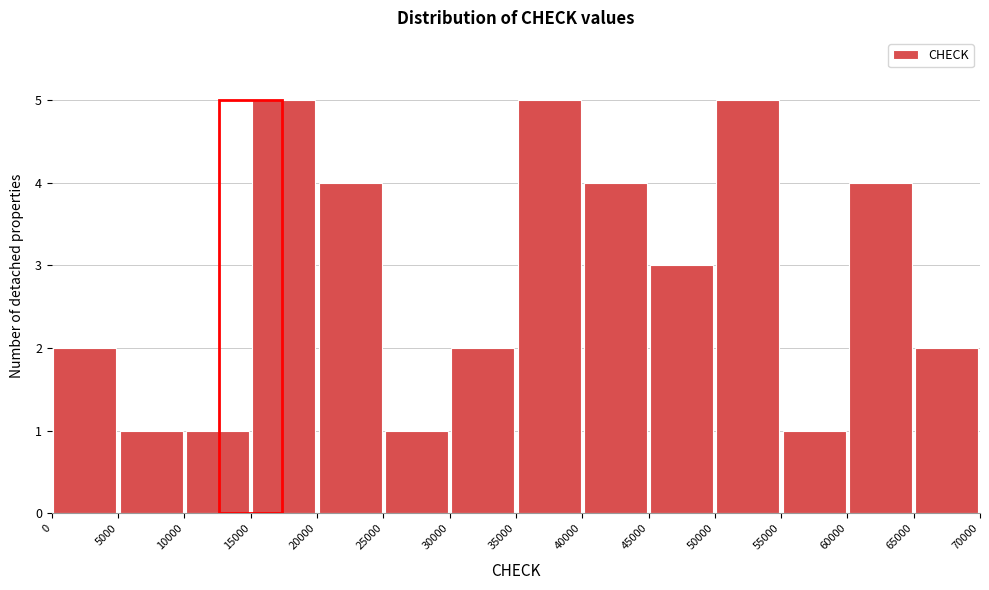

How tall is the bar that spans 50000 to 55000 on the x-axis? The values are not printed on the chart, so give them approximately, as read against the axis.

5